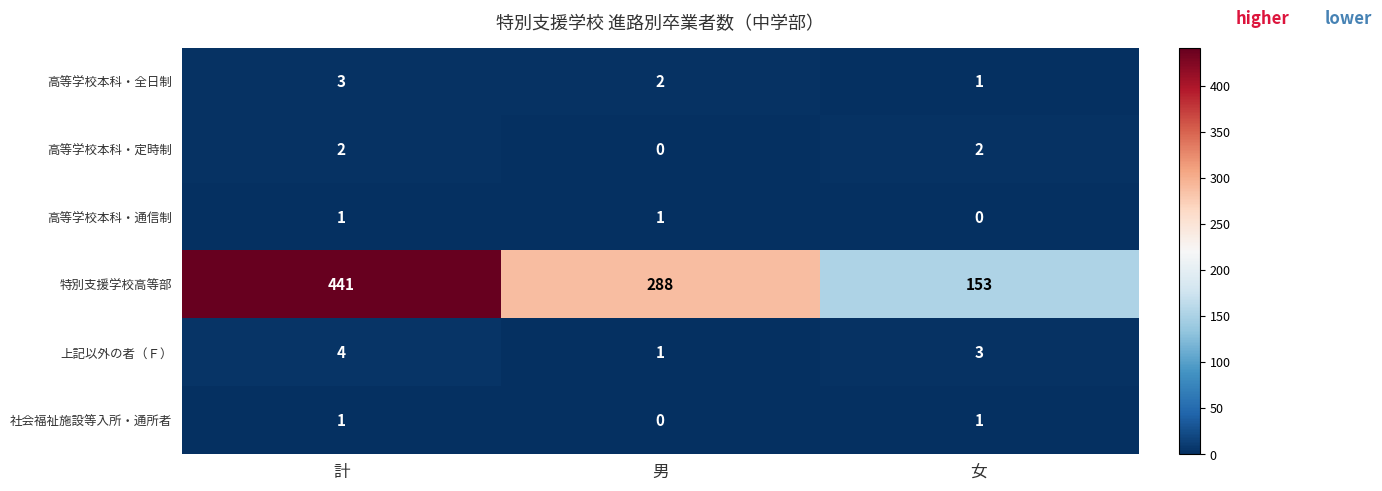

What is the greatest value displayed?

441